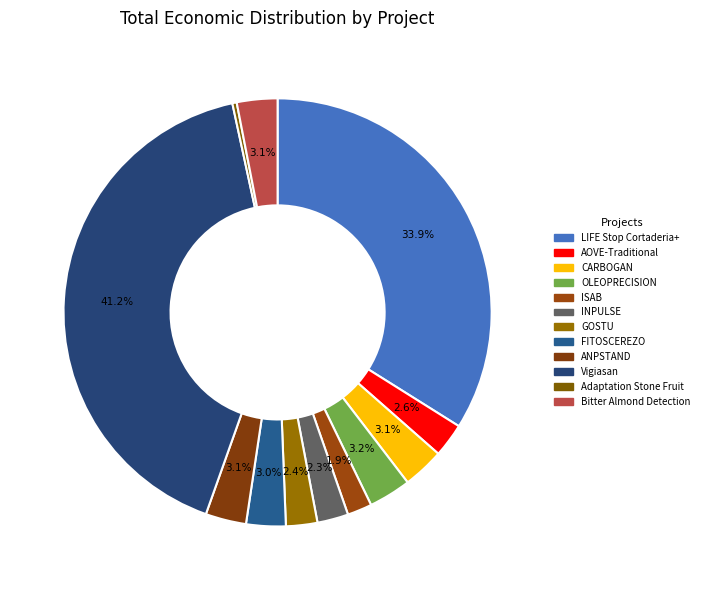

What percentage is the CARBOGAN slice, to the nearest percent?

3%